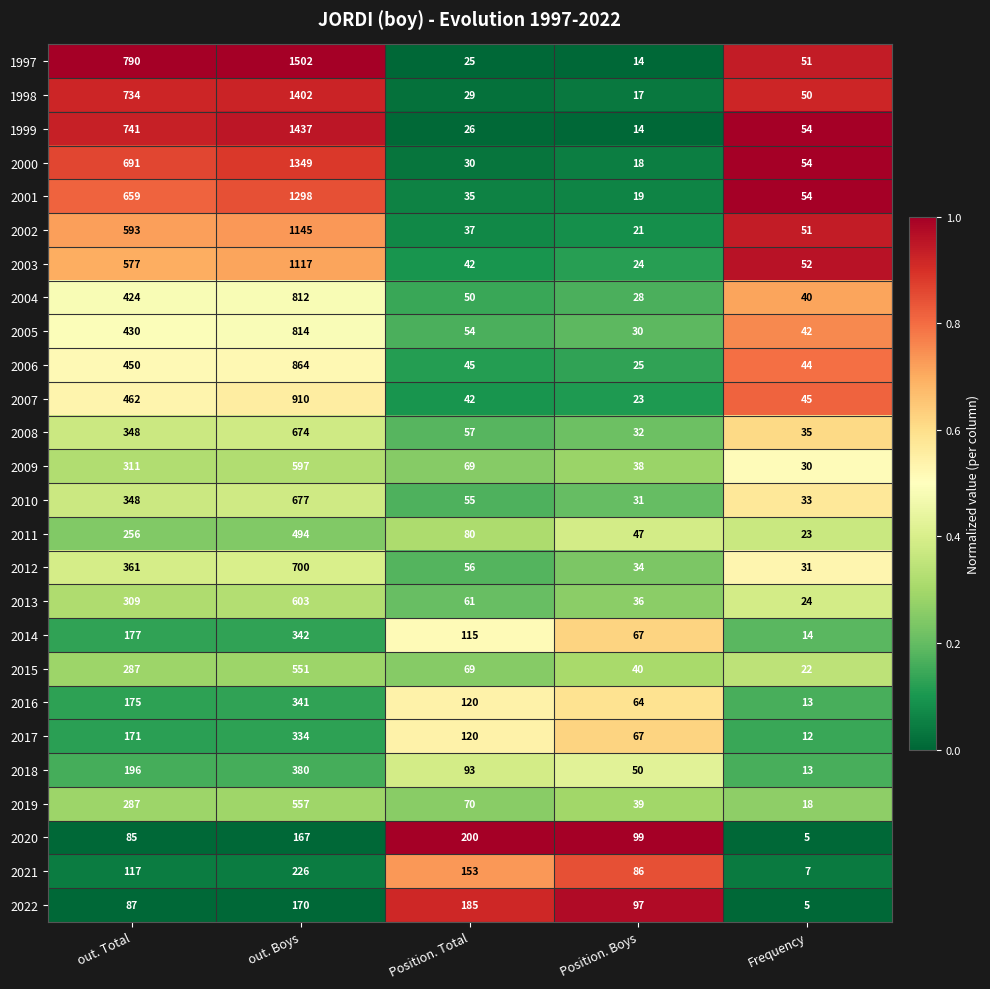

What is the difference between the 2021 values at Position. Total and Position. Boys?

67